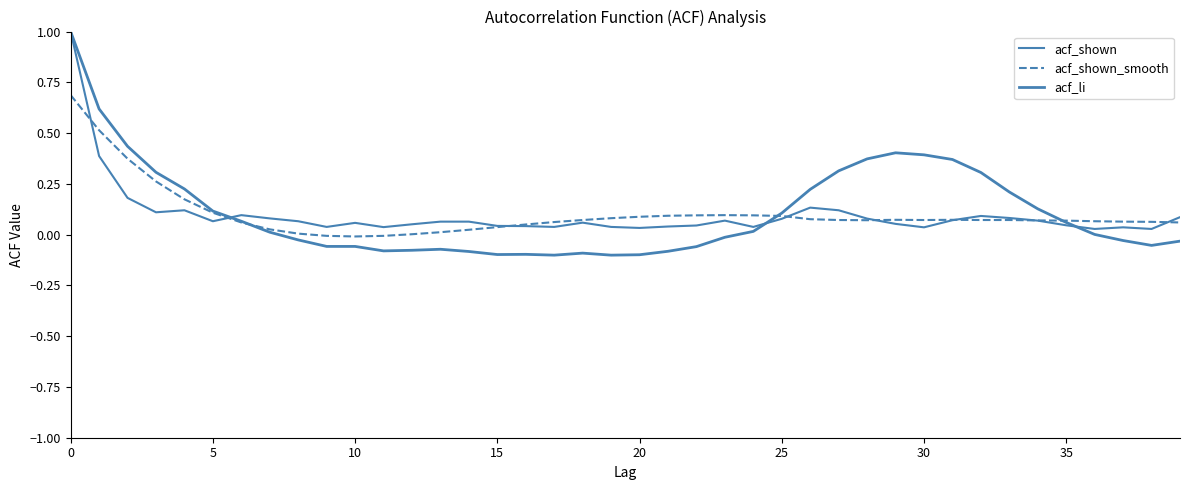

Rank the series by their maximum value, from lowest to highest.

acf_shown_smooth, acf_shown, acf_li